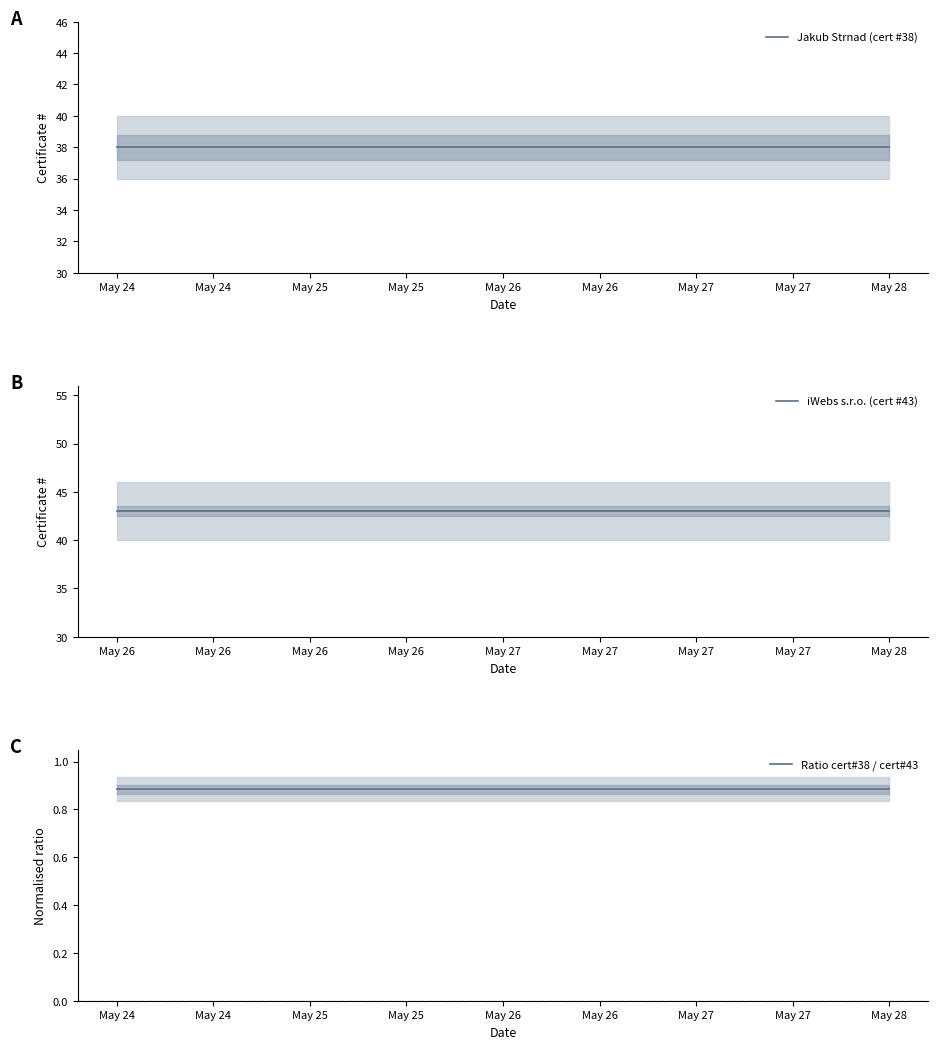

True or false: iWebs s.r.o. (cert #43) has more than 1 interior local peaks.

False